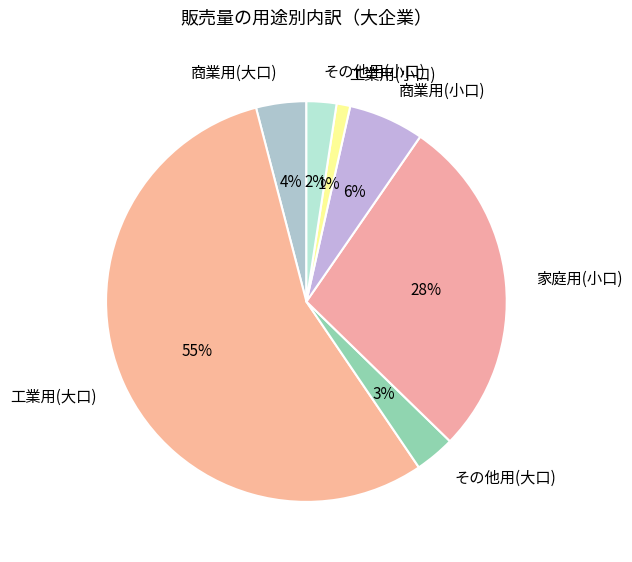

Does 工業用(小口) represent more than half of the total?

No